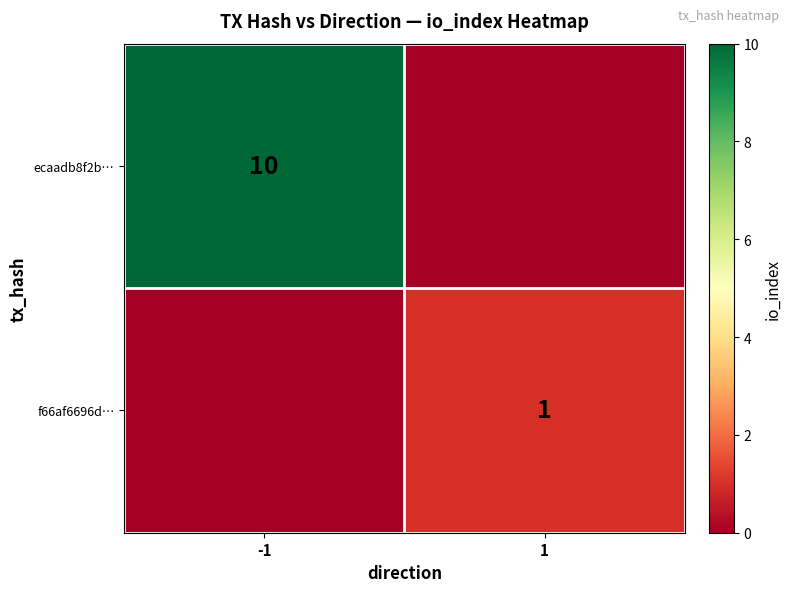

What is the total value across all series at 1?

1